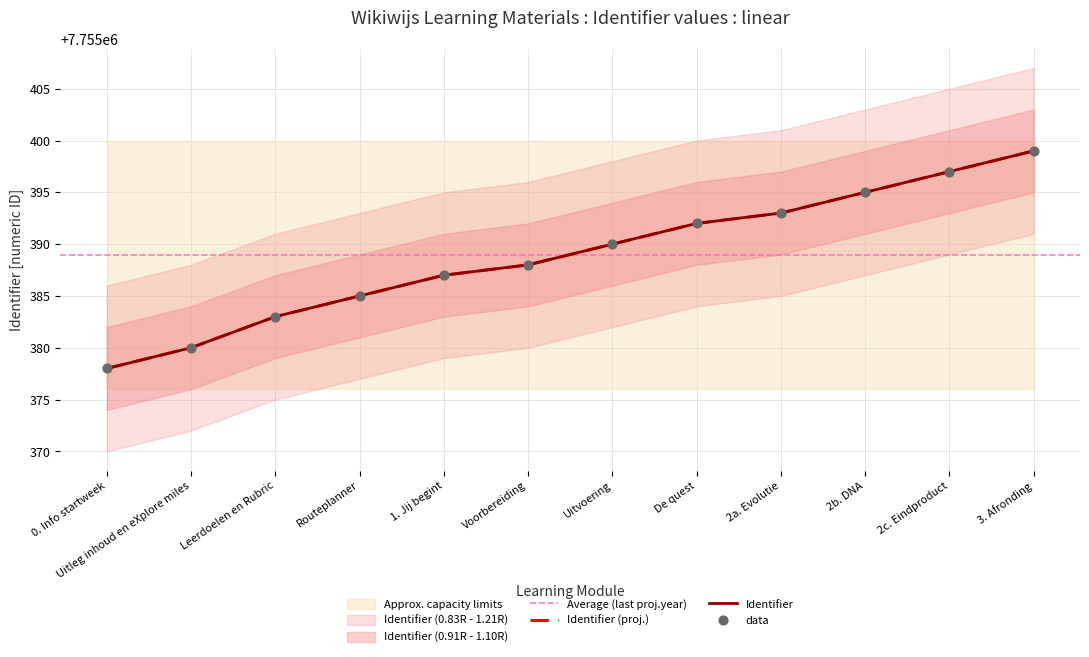

Between 2c. Eindproduct and 2a. Evolutie, which is larger?

2c. Eindproduct